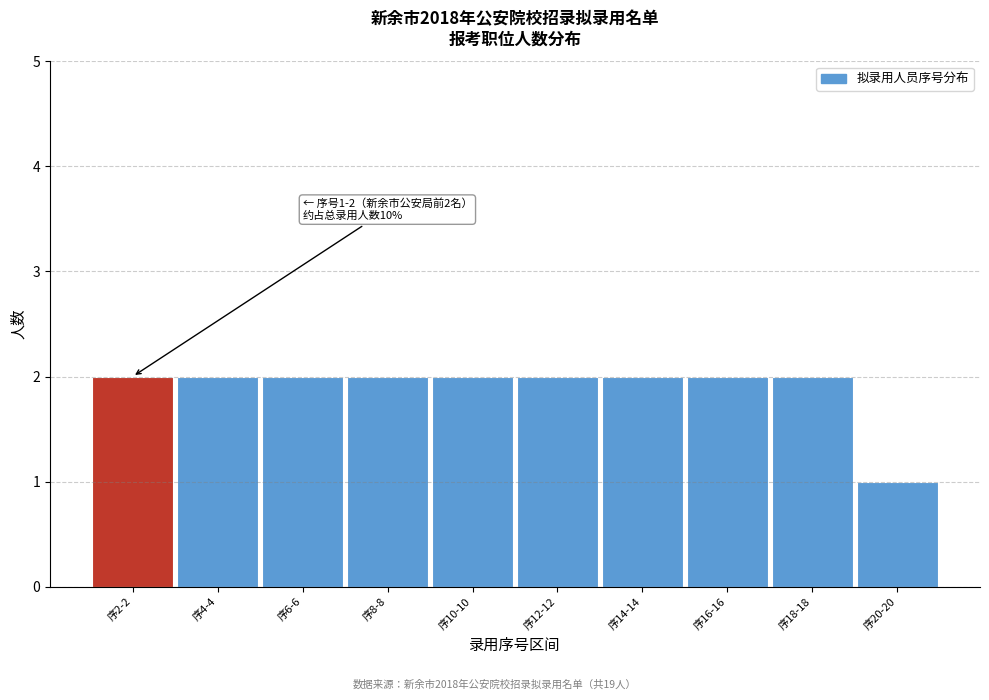

Reading right to left, list all the values displayed in this chart.

1	2	2	2	2	2	2	2	2	2